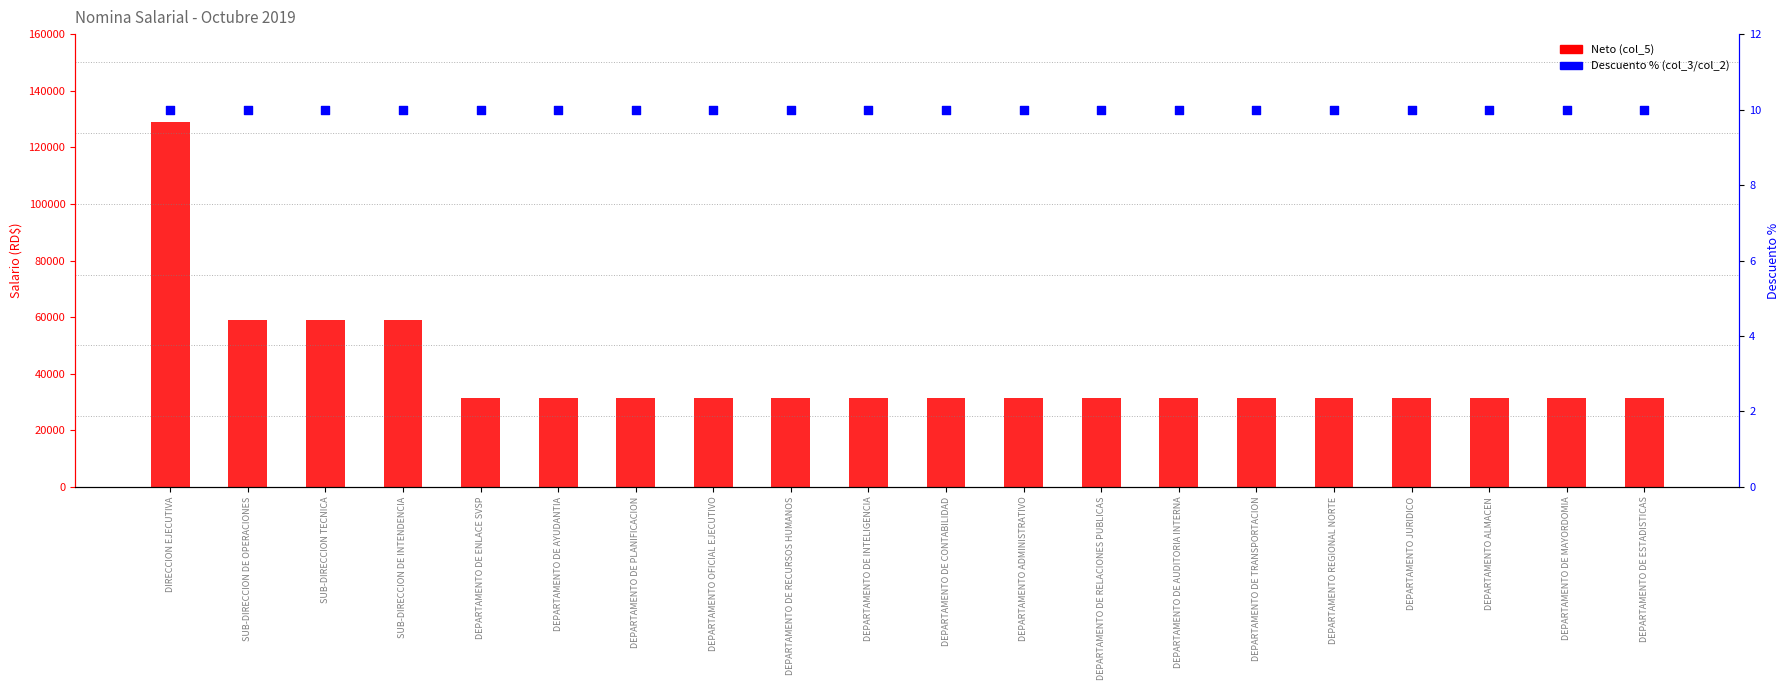

Which series contains the lowest Y value?

Descuento % (col_3/col_2)